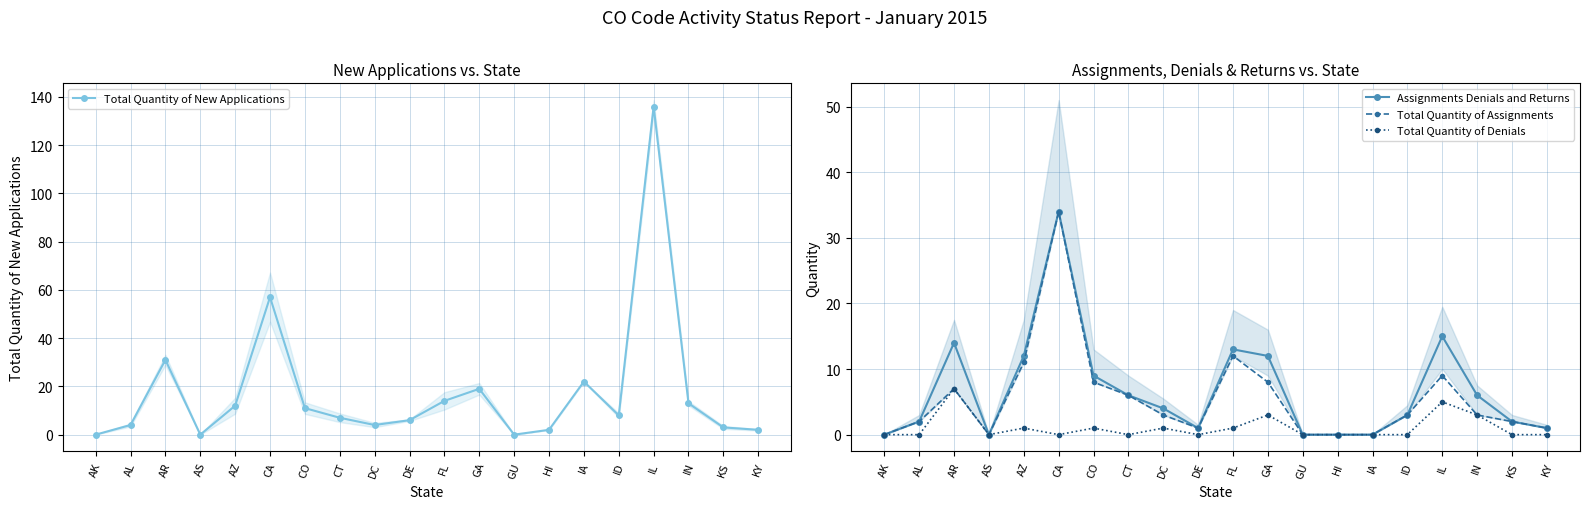

Which has a higher value, AL or AS?

AL